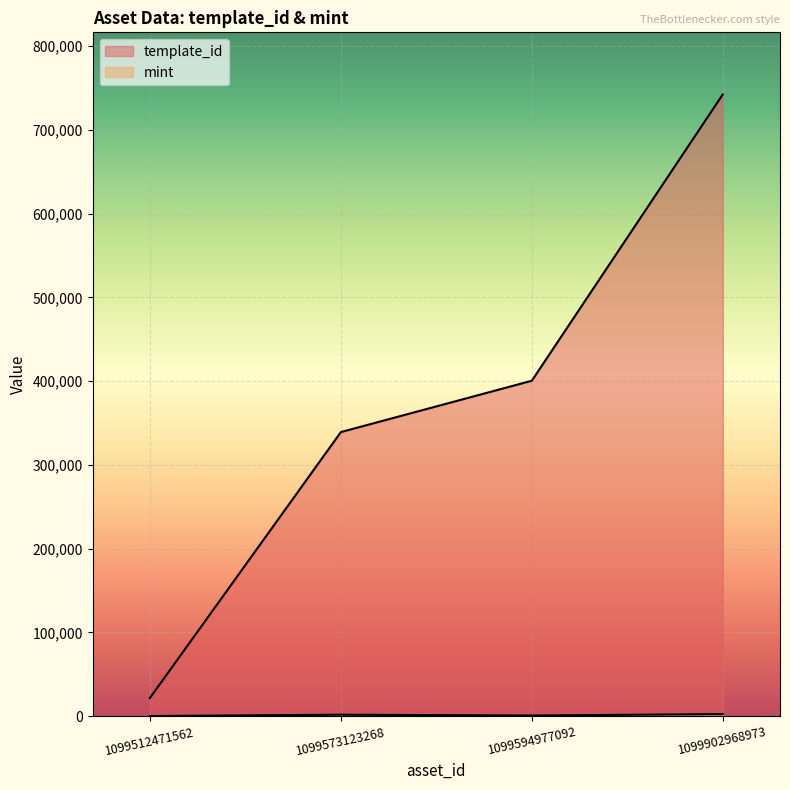

True or false: template_id and mint intersect in this chart.

False